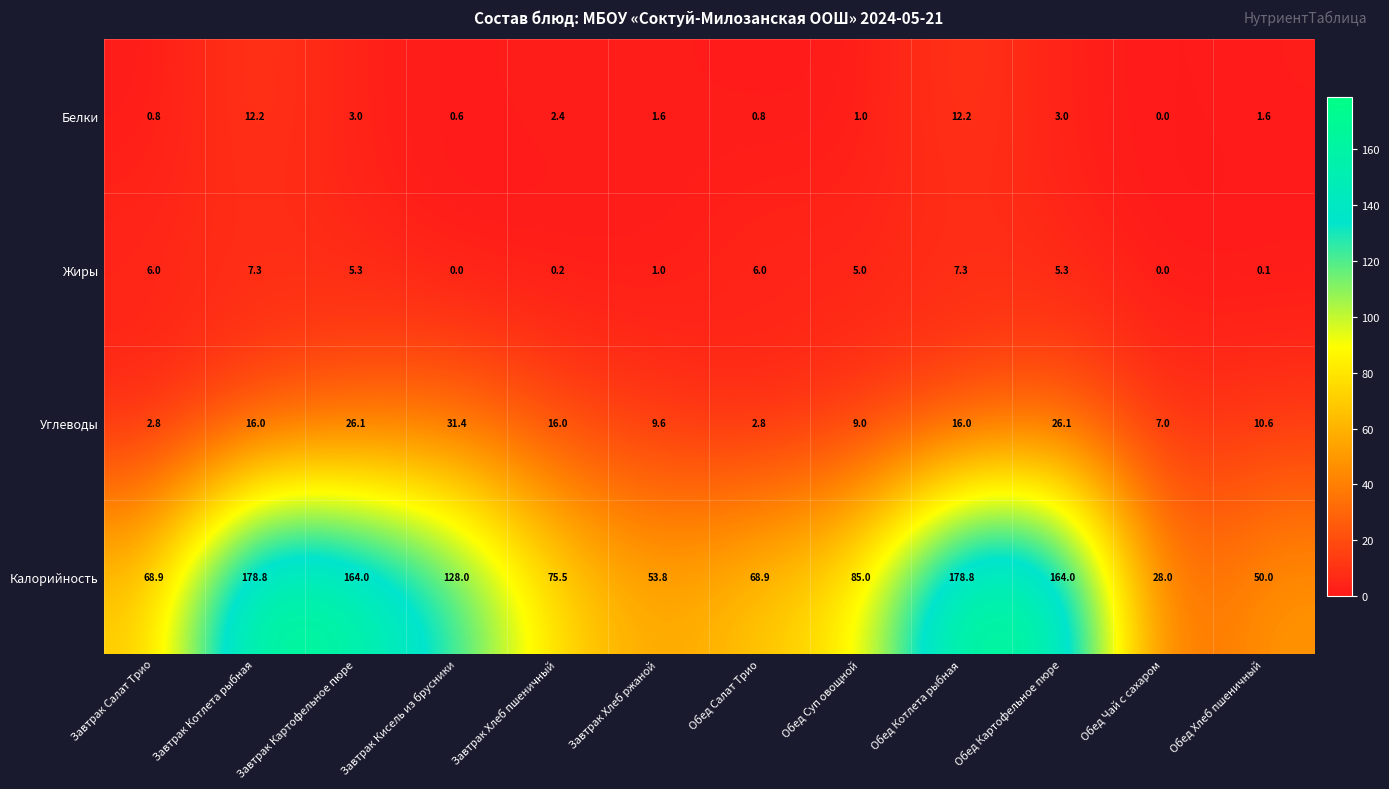

The Белки series shows 0.4 at Завтрак Хлеб ржаной. True or false?

False